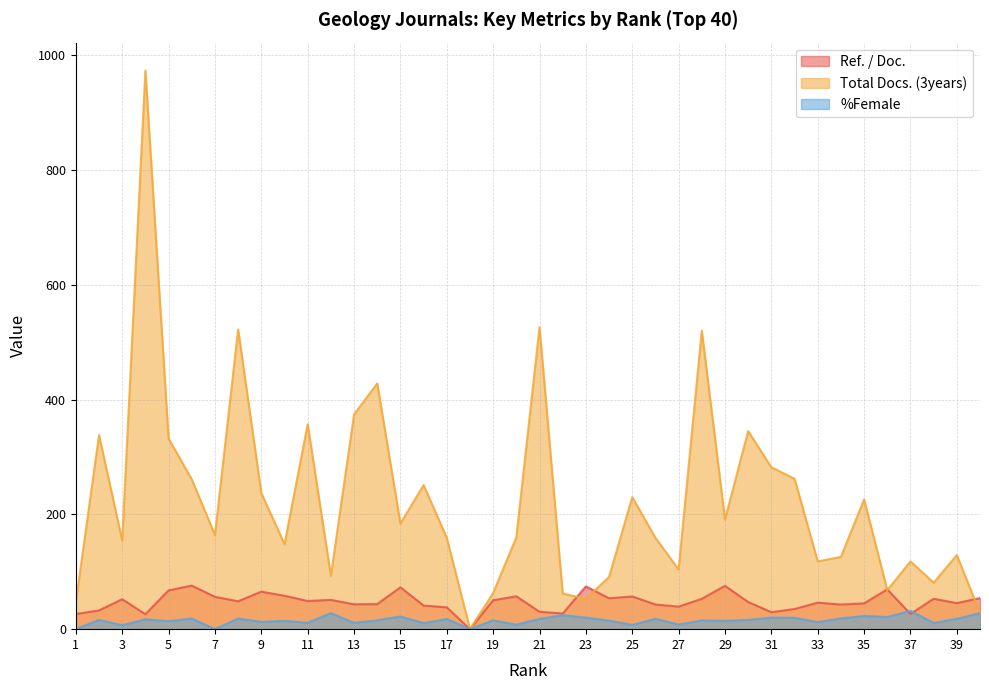

Between 13 and 25, which series saw the biggest shift?

Total Docs. (3years)